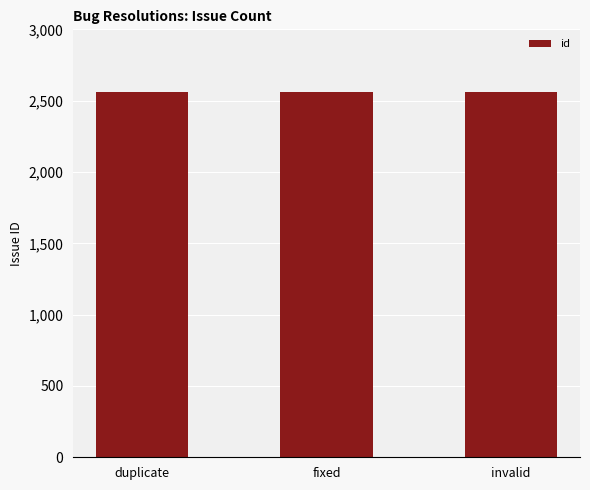

True or false: the data shows 2563 at duplicate.

True